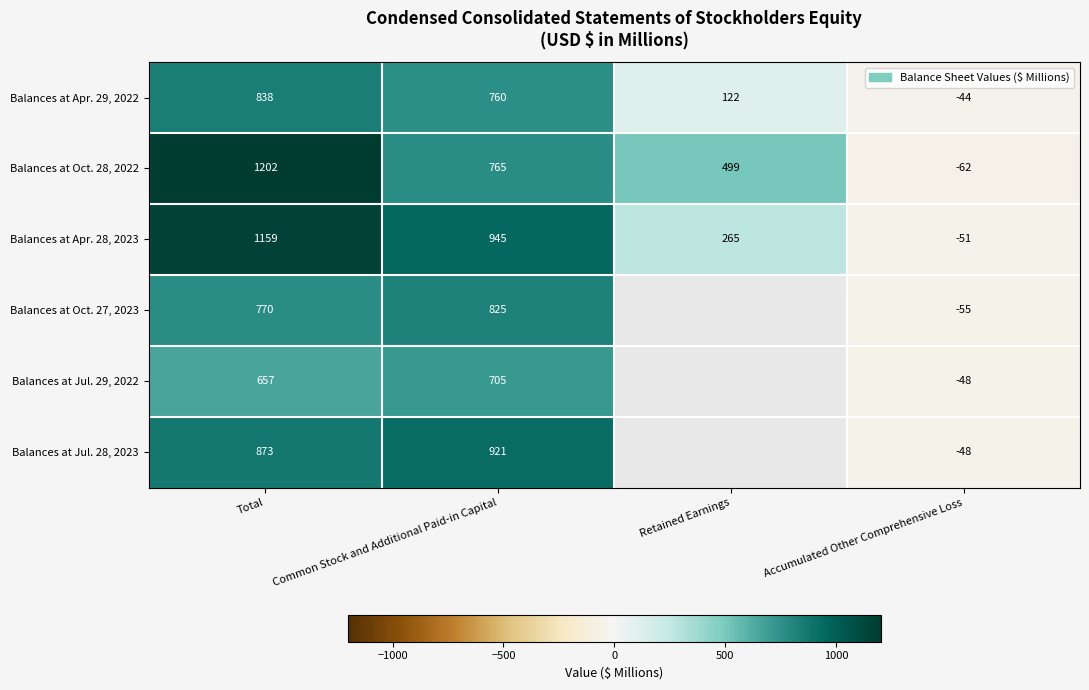

At which label does Balances at Apr. 28, 2023 first exceed 945?

Total